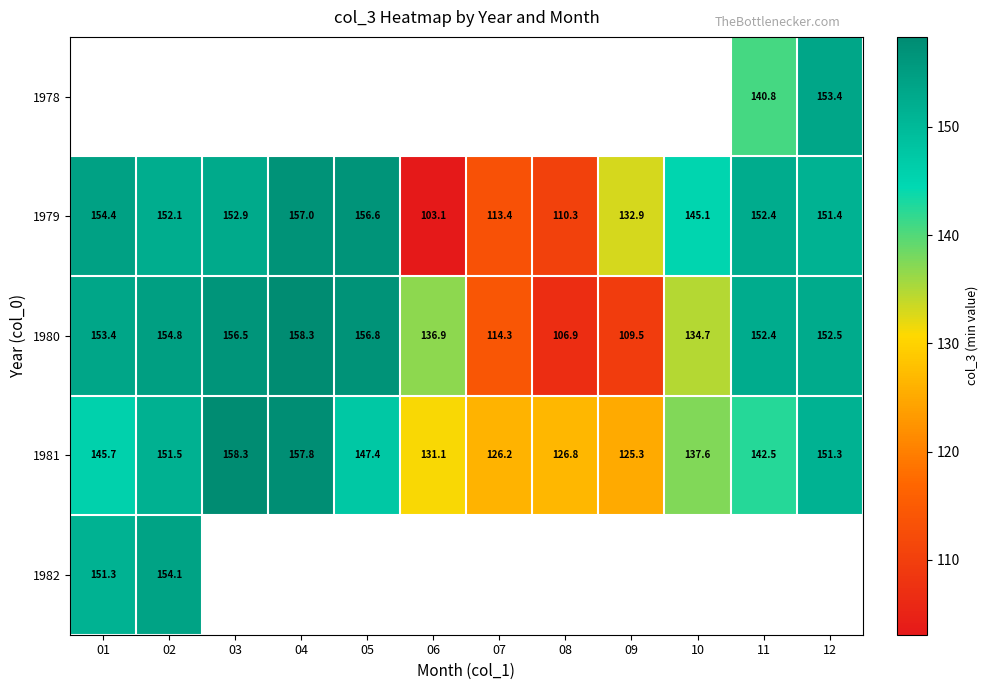

What is the maximum value for 1980?

158.3